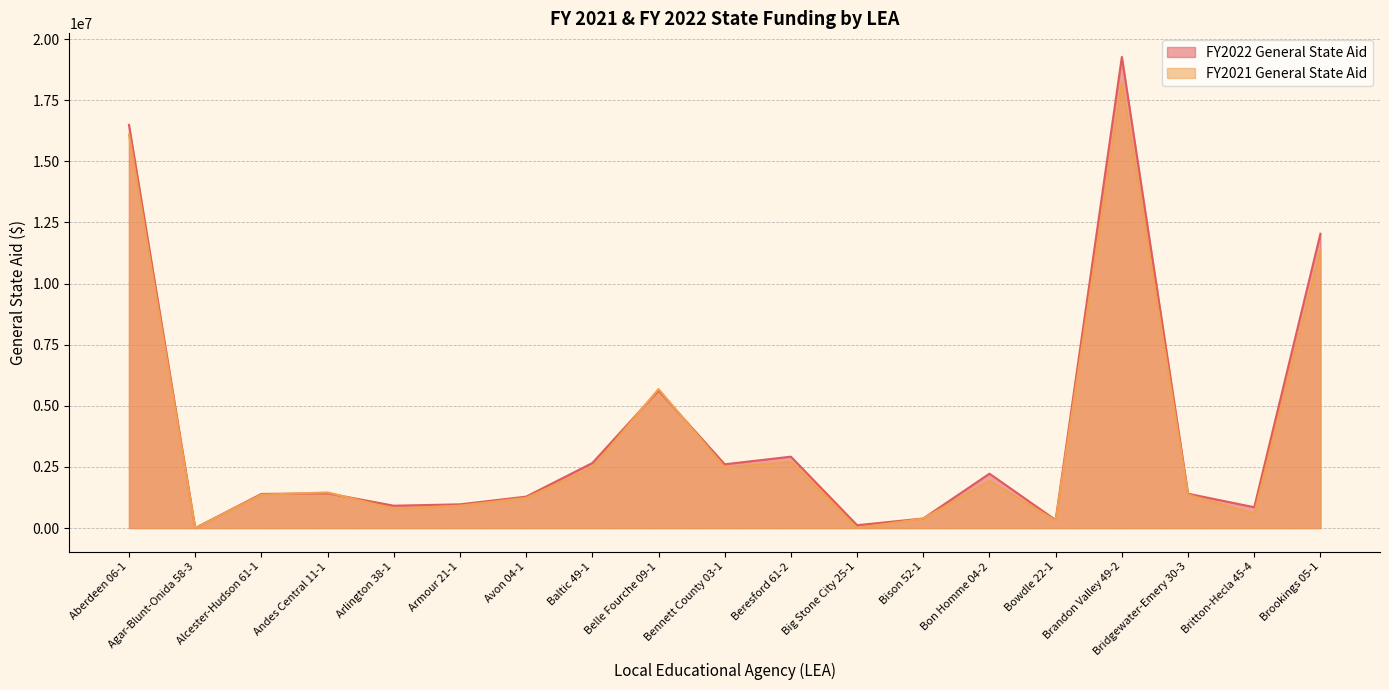

What position from the left is Bridgewater-Emery 30-3?

17